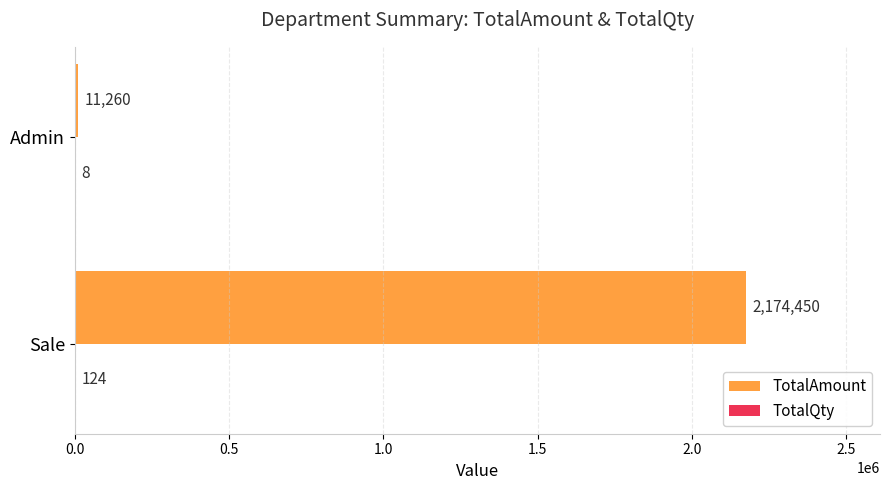

What is the maximum value for TotalAmount?

2174450